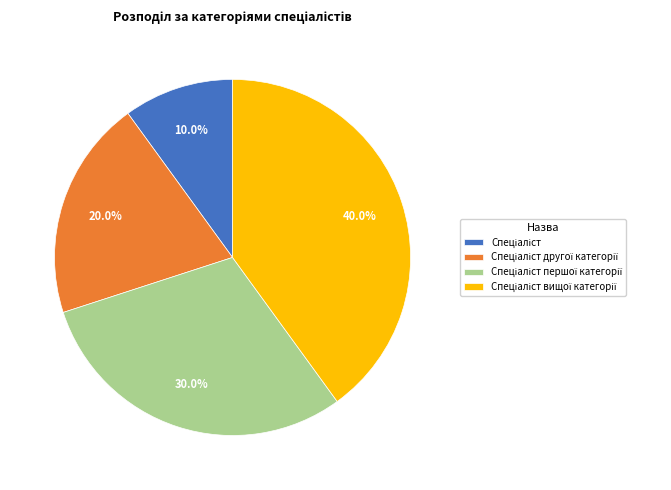

Does any single category account for the majority?

No